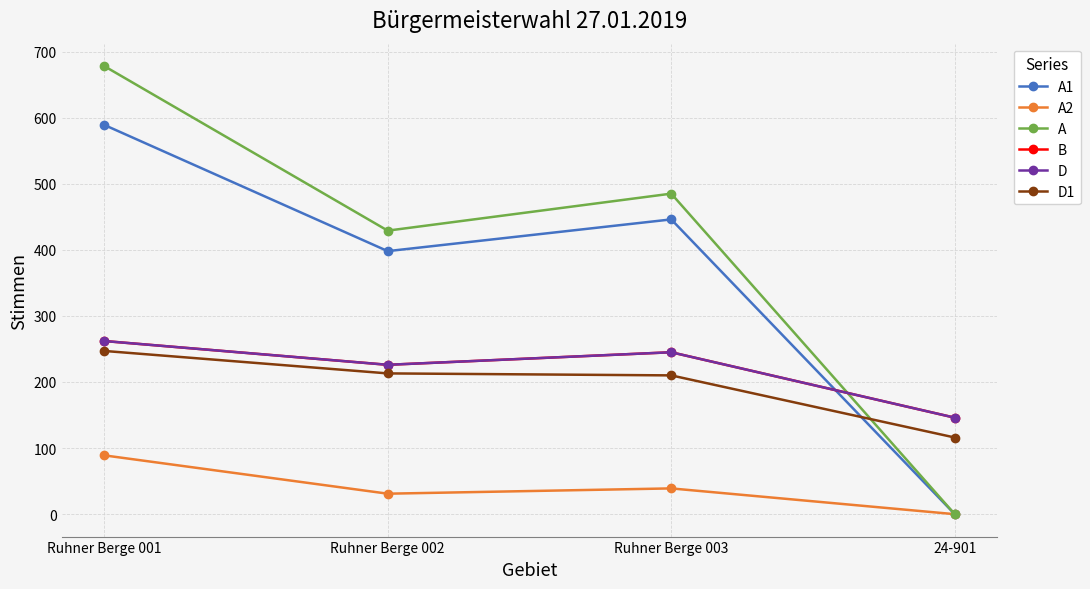

Which series has the widest spread of values?

A